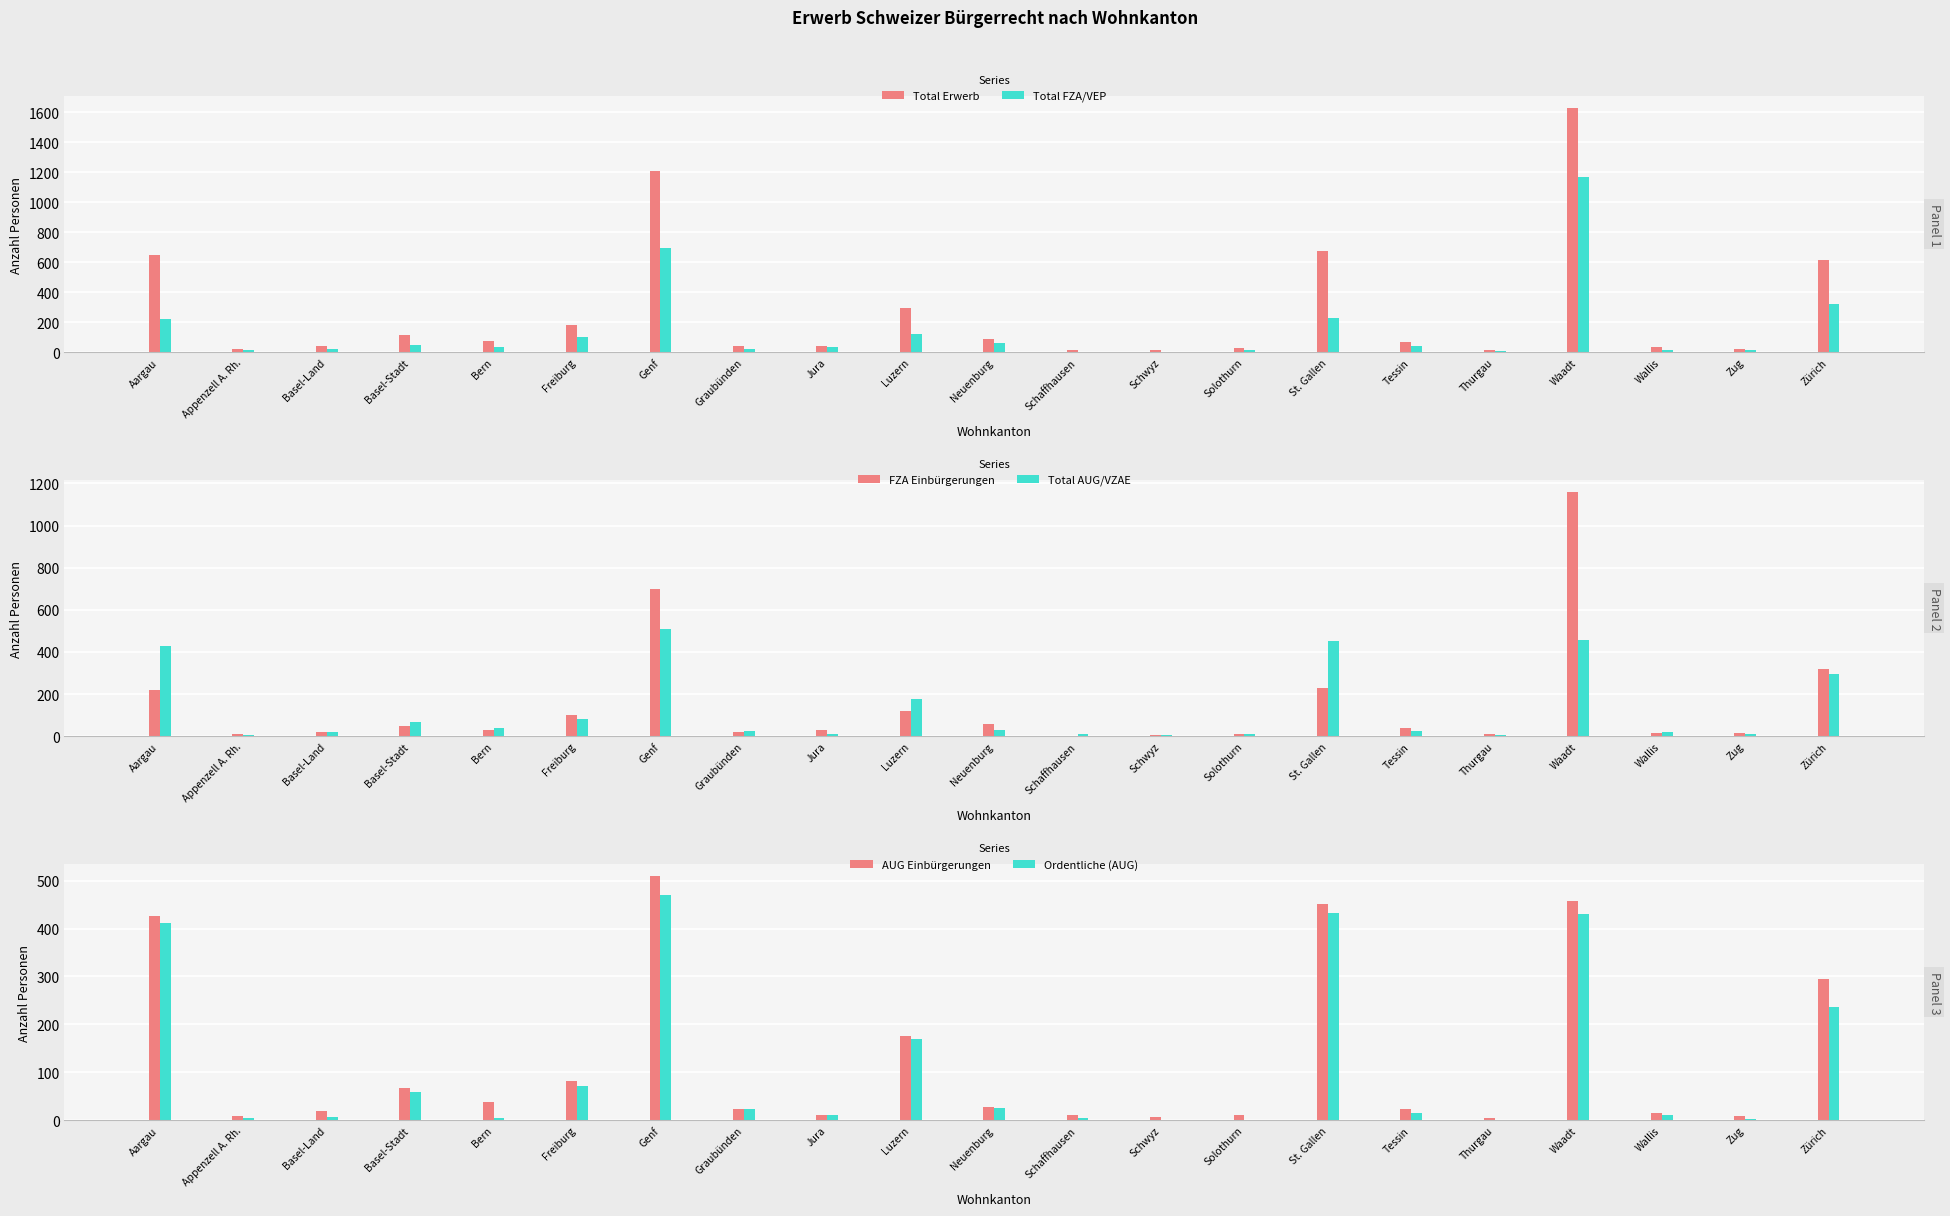

Where does the FZA Einbürgerungen series first go above 32?

Aargau